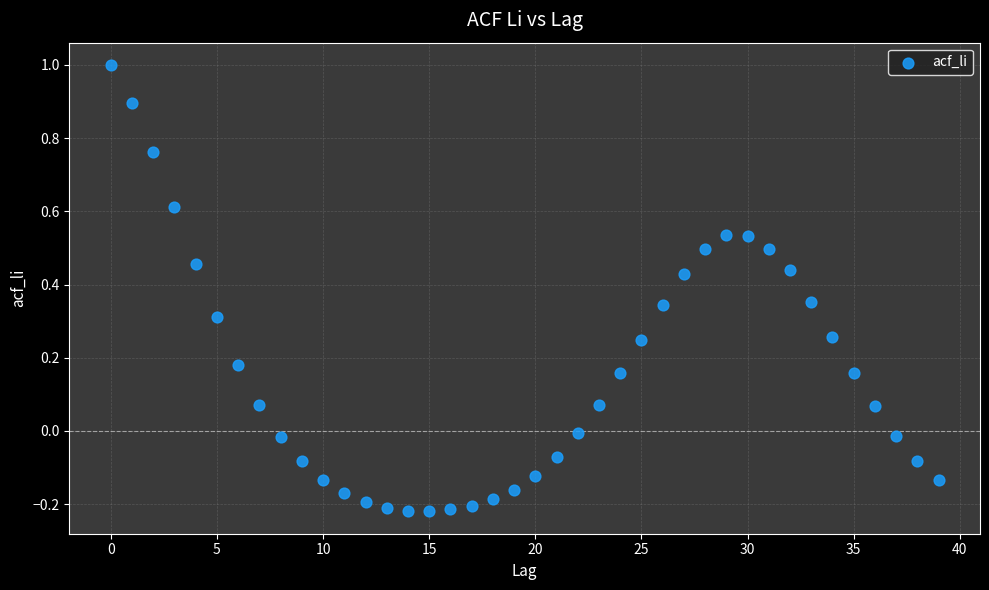

What is the range of Y values (max minus min)?

1.2